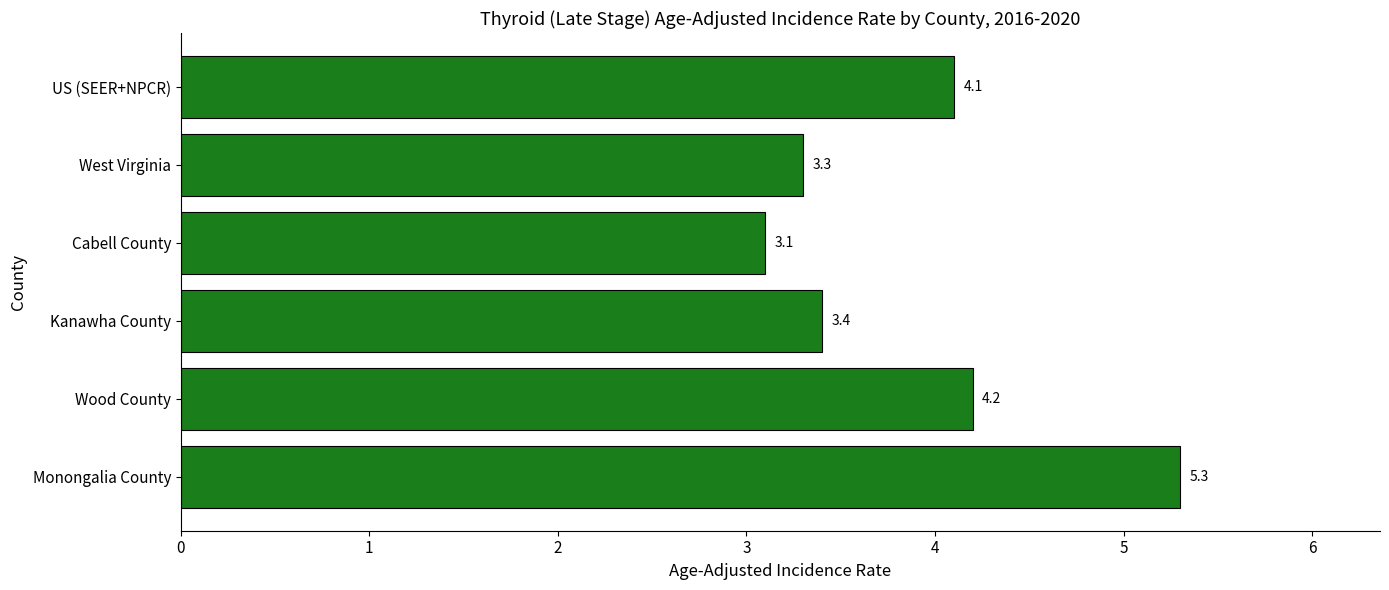

Reading bottom to top, list all the values displayed in this chart.

Monongalia County=5.3	Wood County=4.2	Kanawha County=3.4	Cabell County=3.1	West Virginia=3.3	US (SEER+NPCR)=4.1